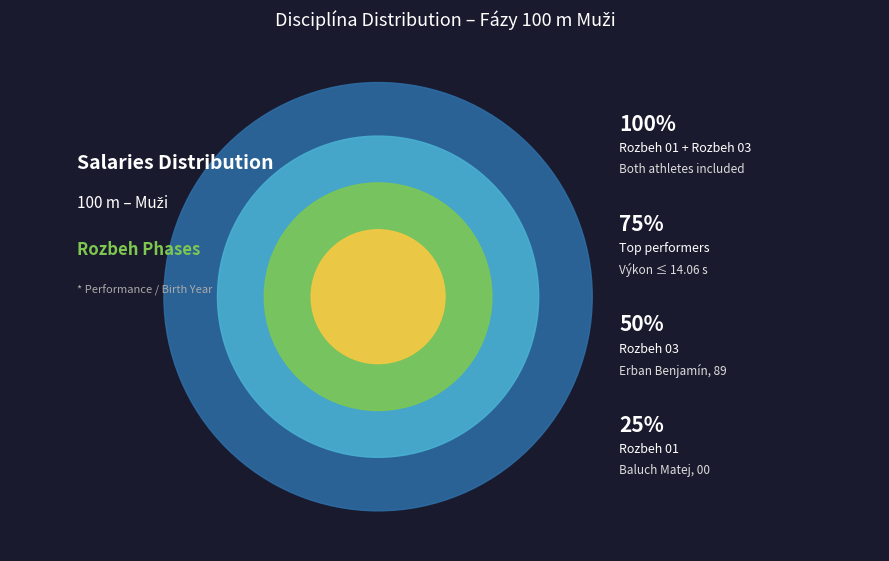

What percentage do Rozbeh 01 and Rozbeh 03 together represent?

100.0%